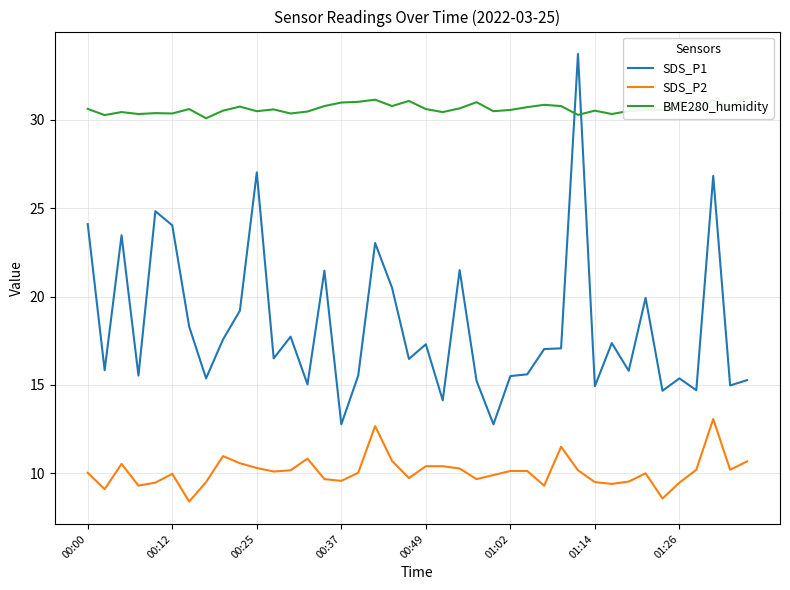

Rank the series by their maximum value, from lowest to highest.

SDS_P2, BME280_humidity, SDS_P1